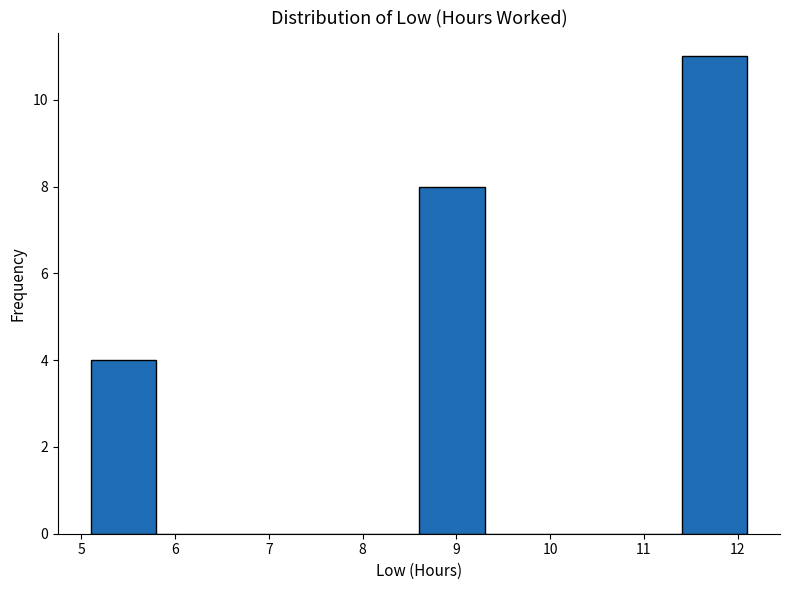

What is the height of the bar covering 5.1 to 5.8 on the x-axis? The values are not printed on the chart, so give them approximately, as read against the axis.

4